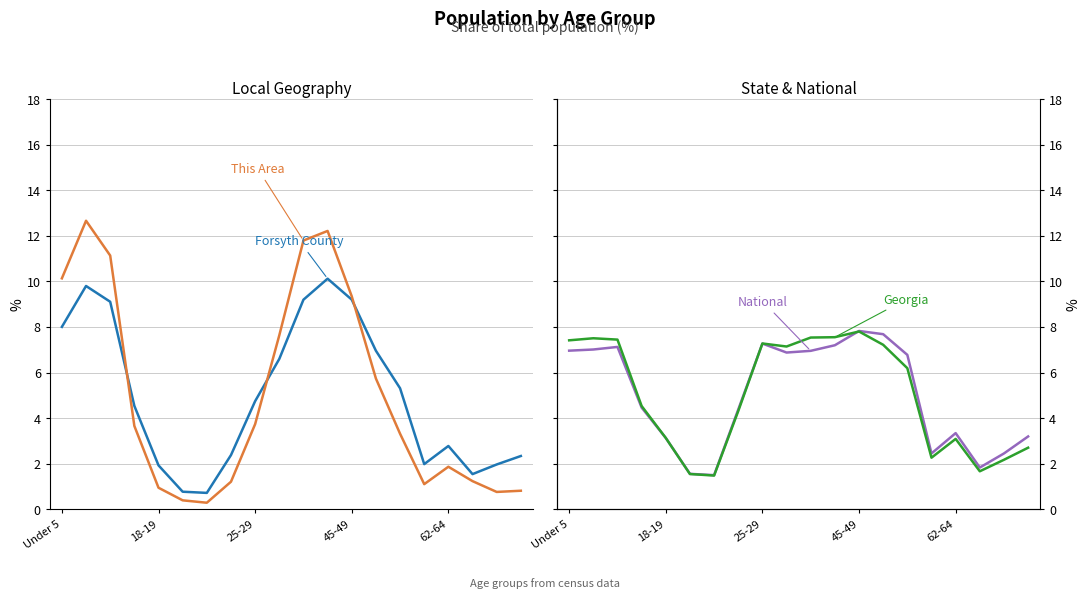

The value of National at 13 is 7.7. True or false?

True